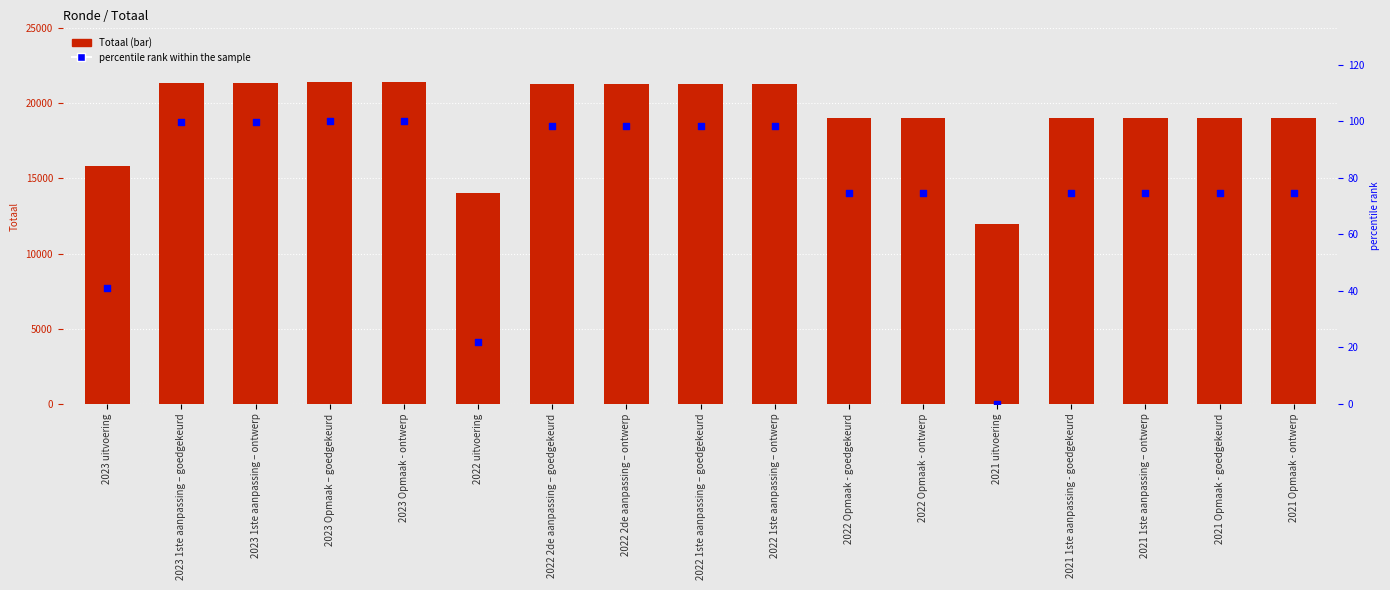

What is the total value across all series at 2022 2de aanpassing – ontwerp?

21373.4